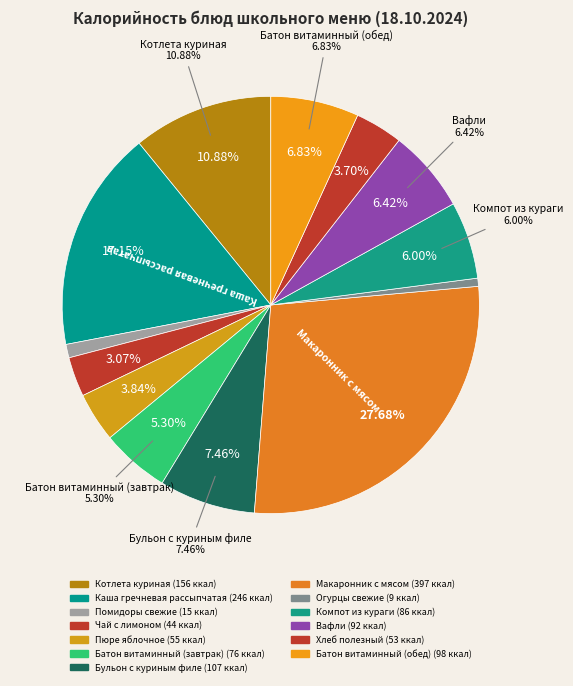

What percentage is the Каша гречневая рассыпчатая slice, to the nearest percent?

17%